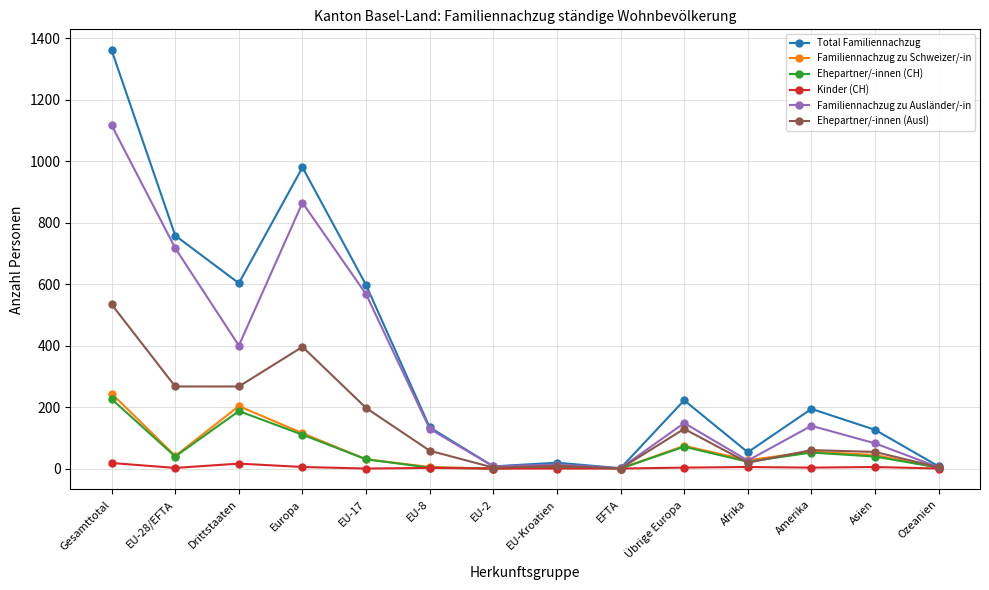

True or false: Total Familiennachzug has more than 0 interior local peaks.

True